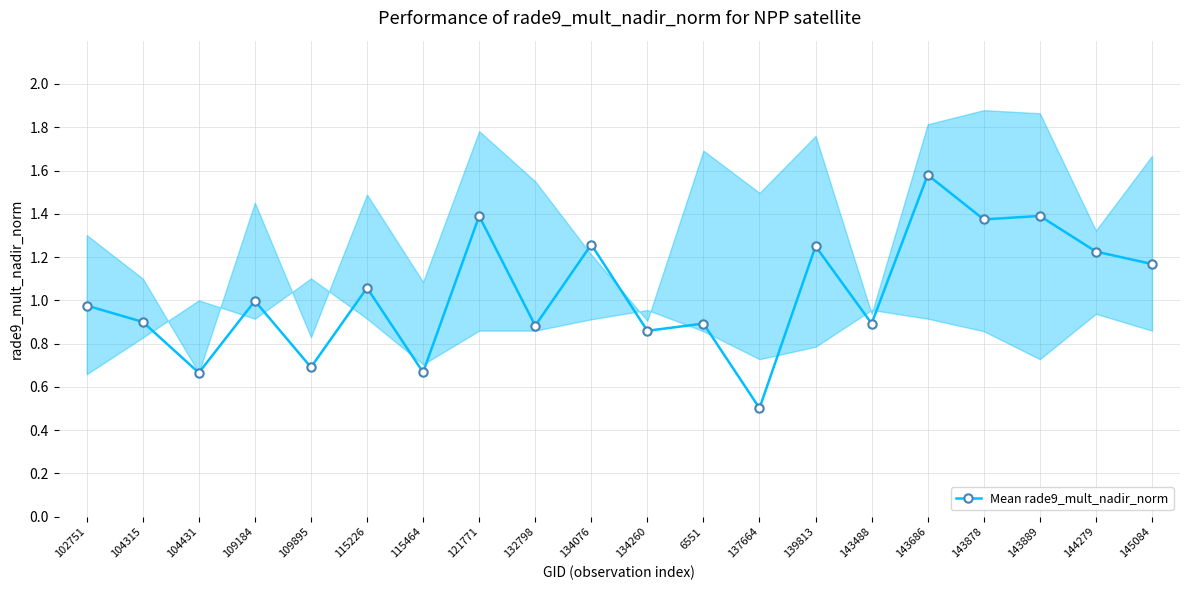

Reading right to left, transcribe all the data shown in this chart.

1.2	1.2	1.4	1.4	1.6	0.9	1.2	0.5	0.9	0.9	1.3	0.9	1.4	0.7	1.1	0.7	1.0	0.7	0.9	1.0